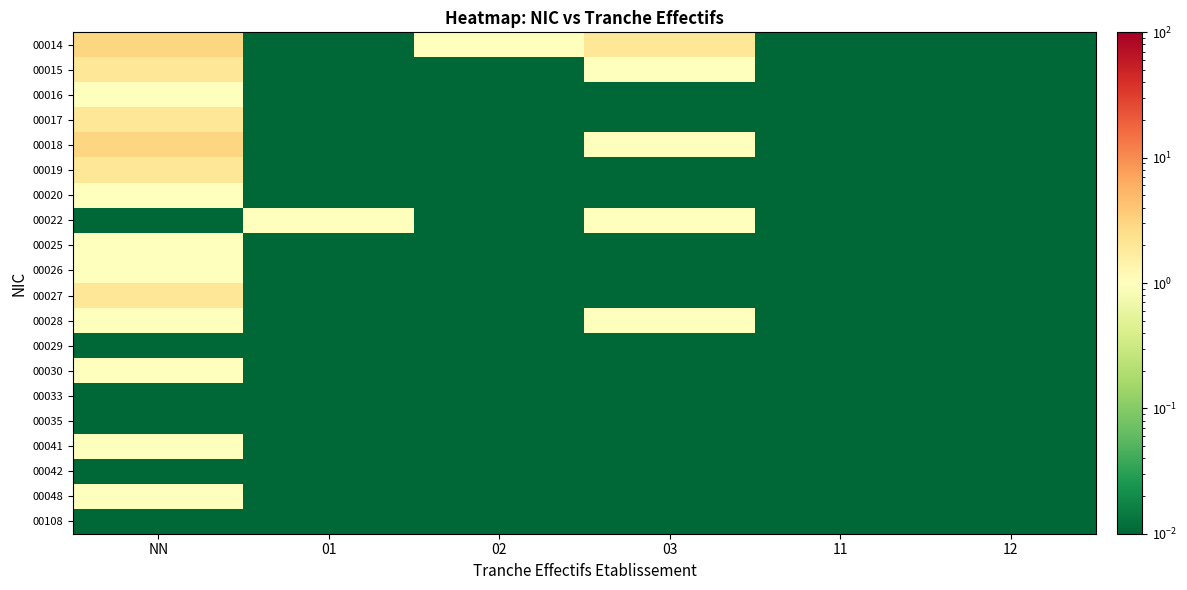

How many categories are shown in the chart?

6